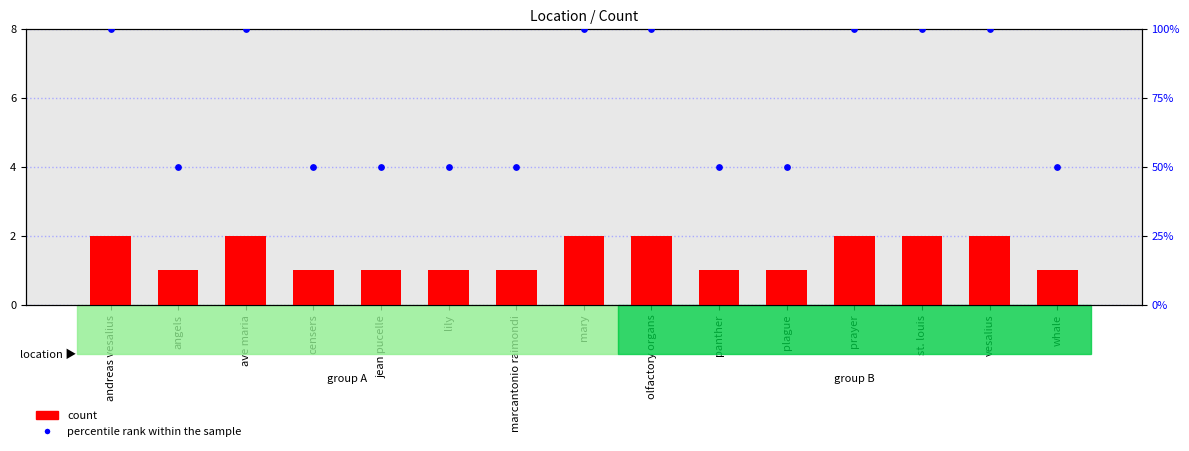

At how many categories does at least one series exceed 69?

7